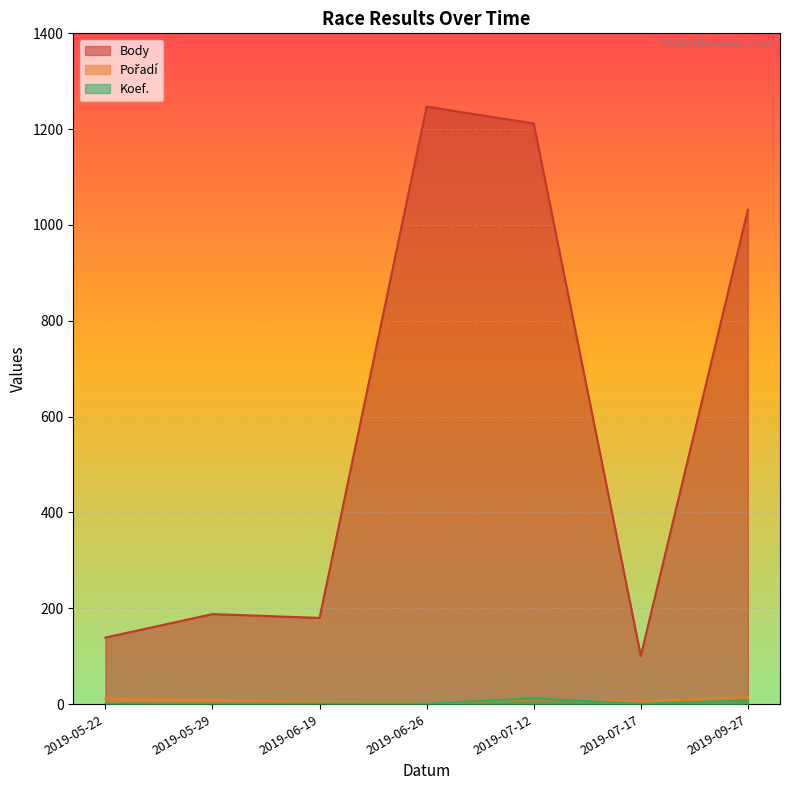

True or false: Body and Pořadí intersect in this chart.

False